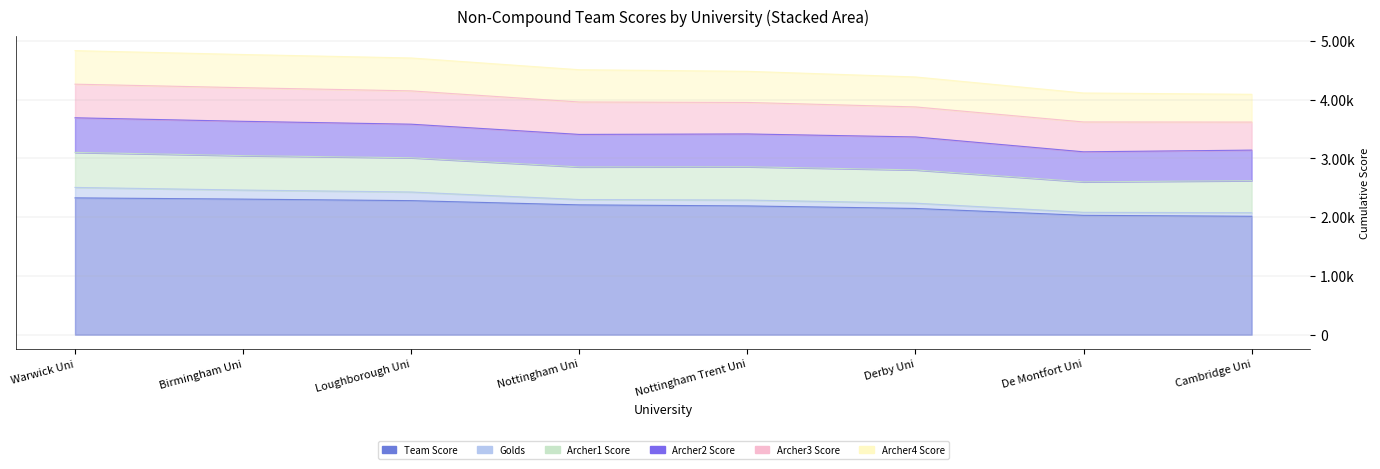

What is the average value of the Archer1 Score series?

565